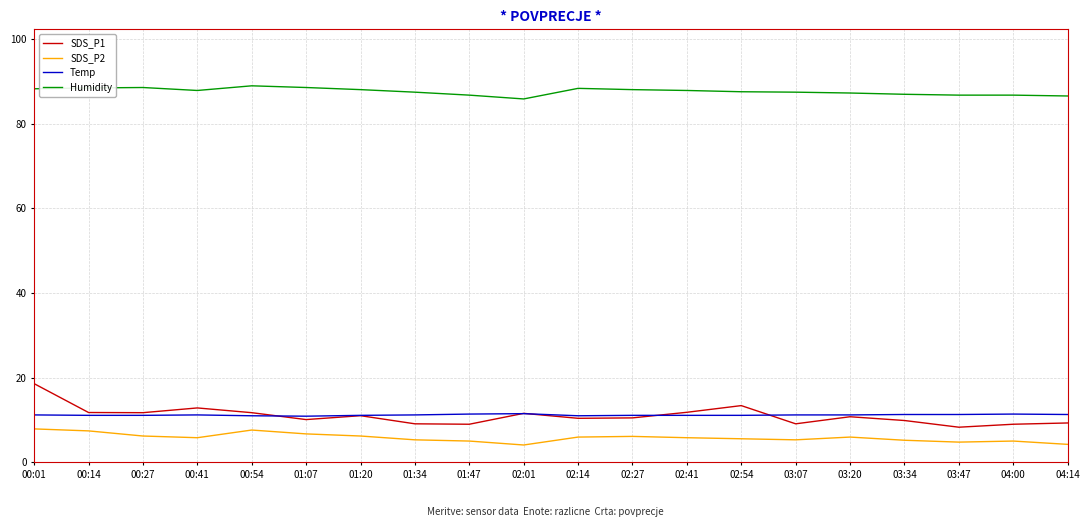

At which label does SDS_P1 reach its peak?

00:01